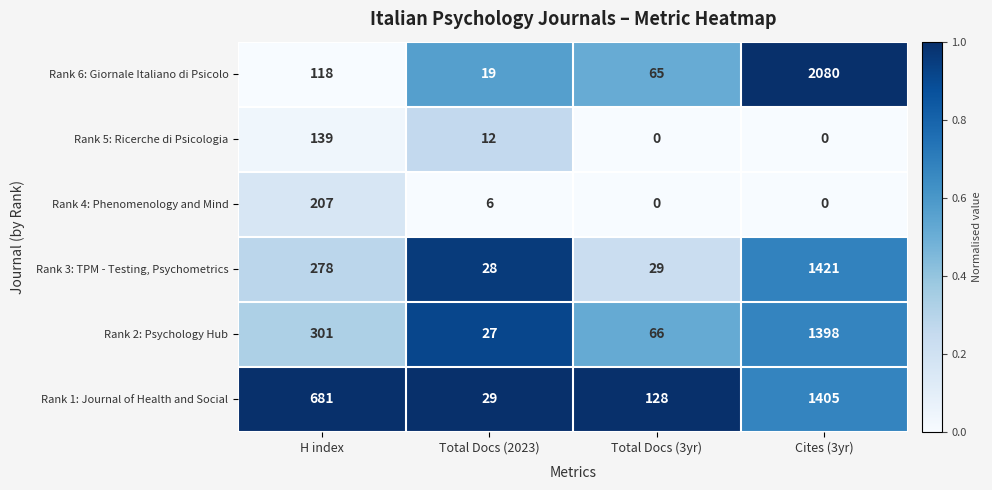

At which category is the sum across all series the highest?

Cites (3yr)